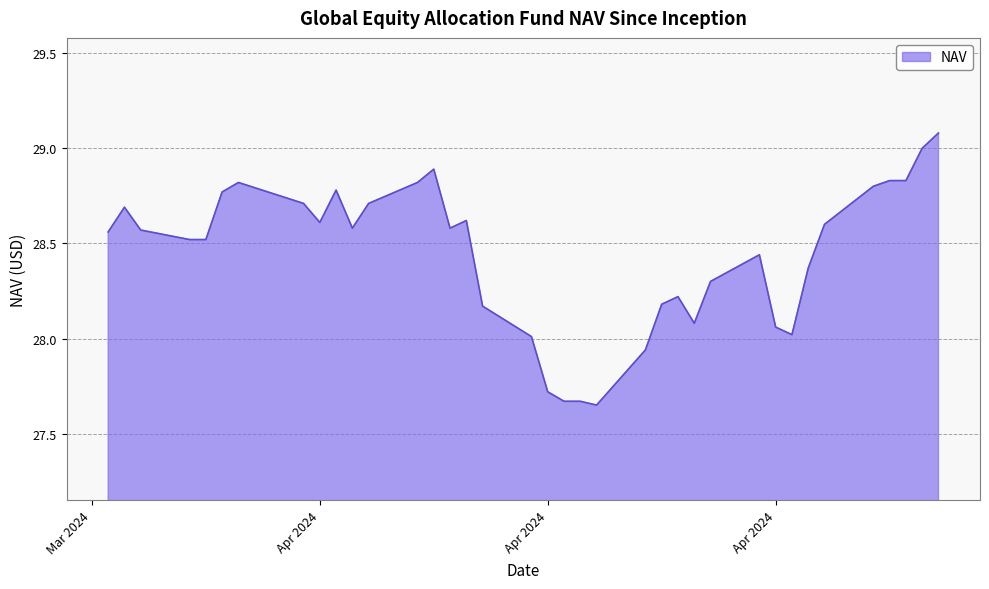

What is the greatest value displayed?

29.1